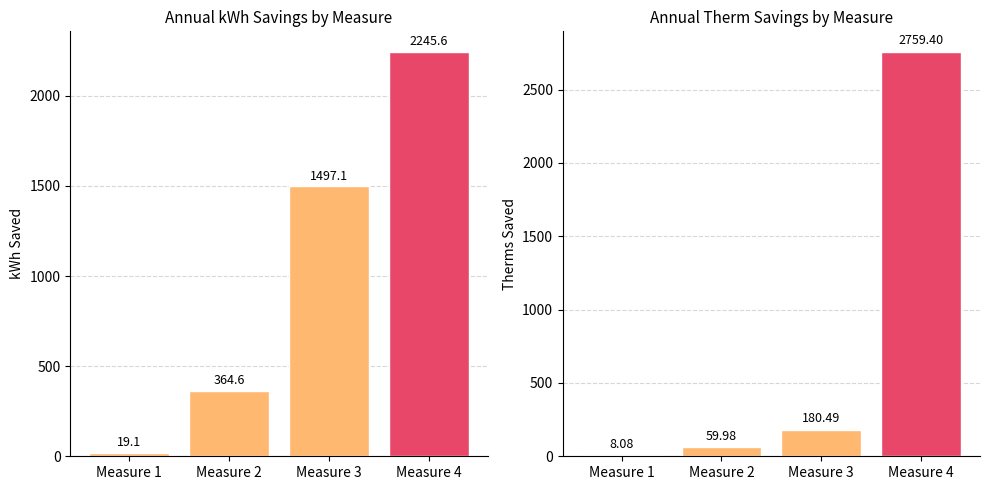

What is the total value across all series at Measure 1?

27.2